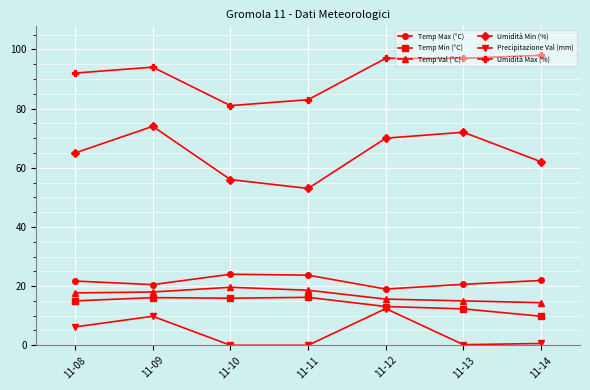

What is the difference between the Temp Val (°C) values at 11-12 and 11-14?

1.2